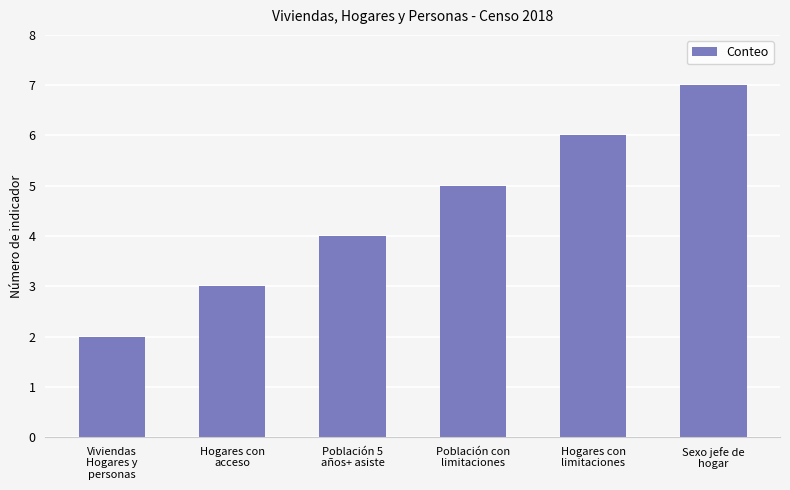

Reading left to right, what are all the values shown in this chart?

2	3	4	5	6	7